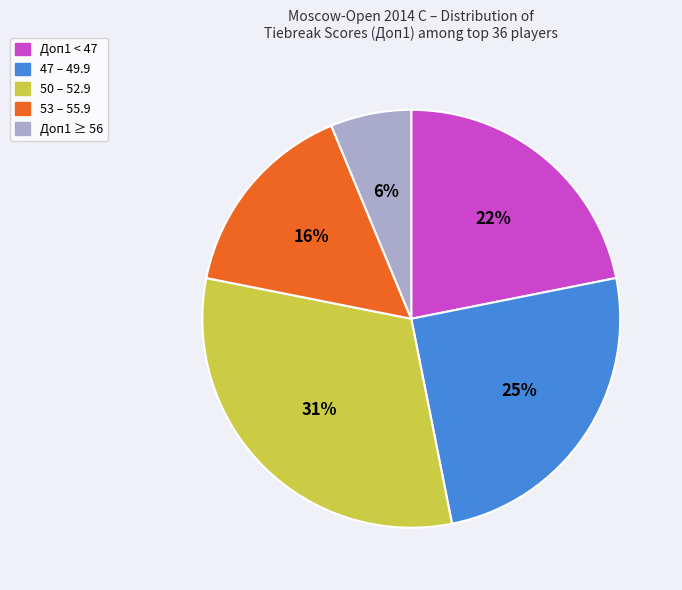

Which category has the biggest portion of the pie?

50 – 52.9